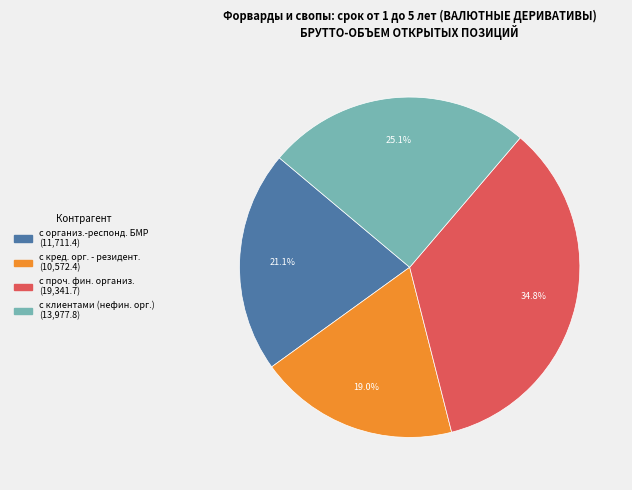

Is there a majority slice in this chart?

No